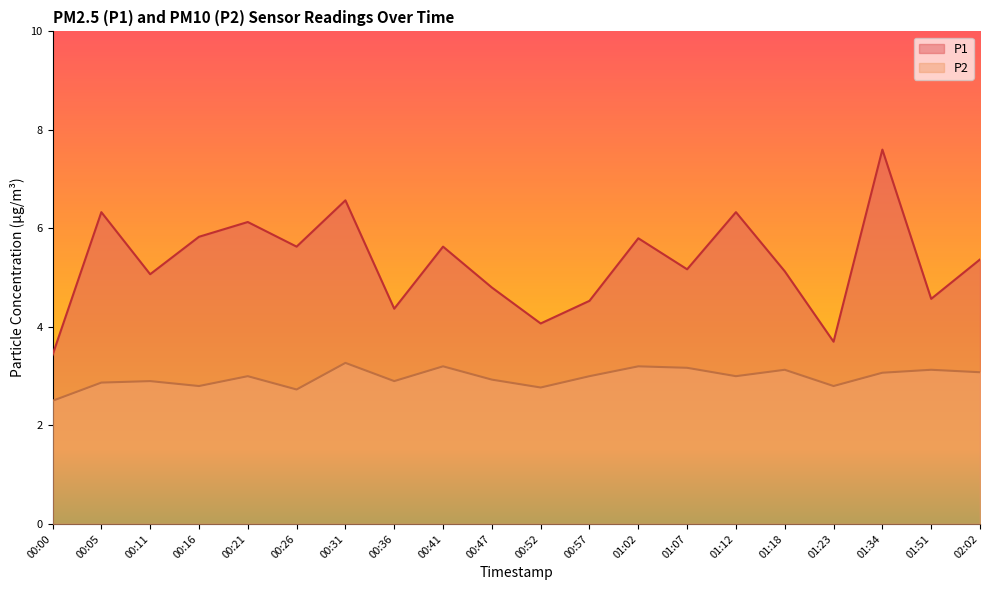

True or false: P1 has more than 0 points higher than both neighbors.

True